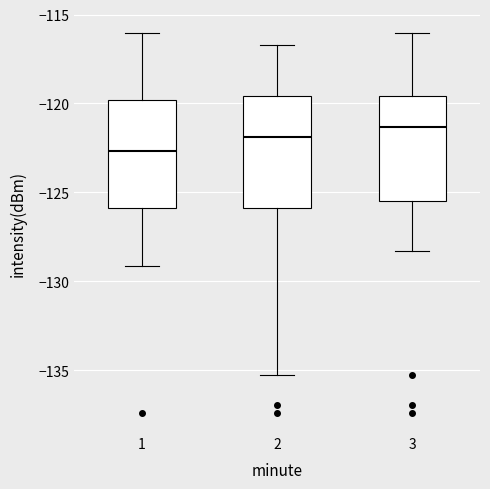

Where is the upper edge of the box at x = 2 on the y-axis? The values are not printed on the chart, so give them approximately, as read against the axis.

-119.5